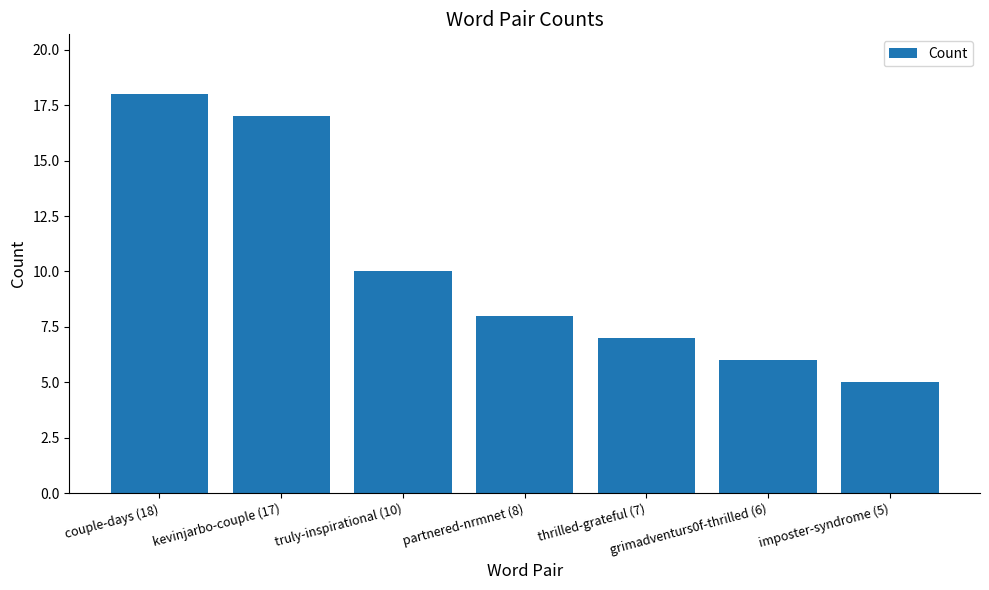

Reading left to right, extract all data points from this chart.

couple-days (18)=18	kevinjarbo-couple (17)=17	truly-inspirational (10)=10	partnered-nrmnet (8)=8	thrilled-grateful (7)=7	grimadventurs0f-thrilled (6)=6	imposter-syndrome (5)=5